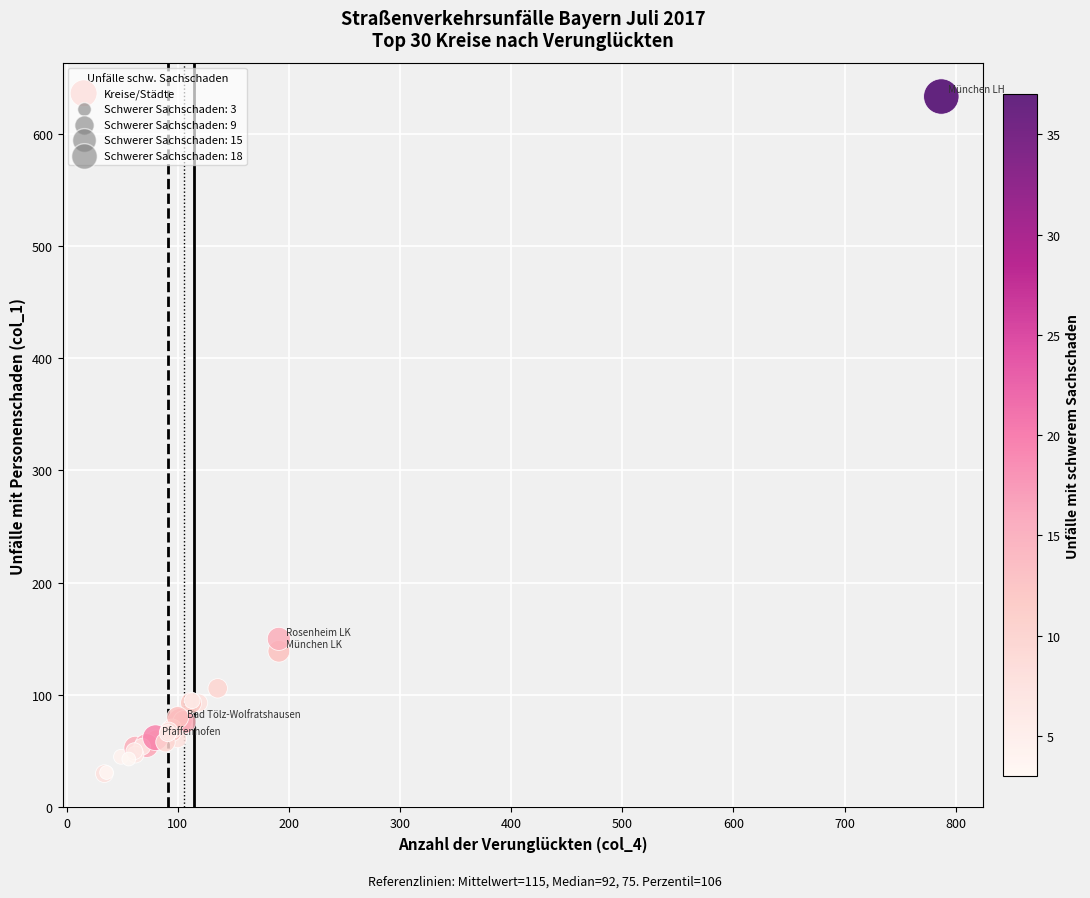

What Y value in the scatter plot is closest to 331?

150